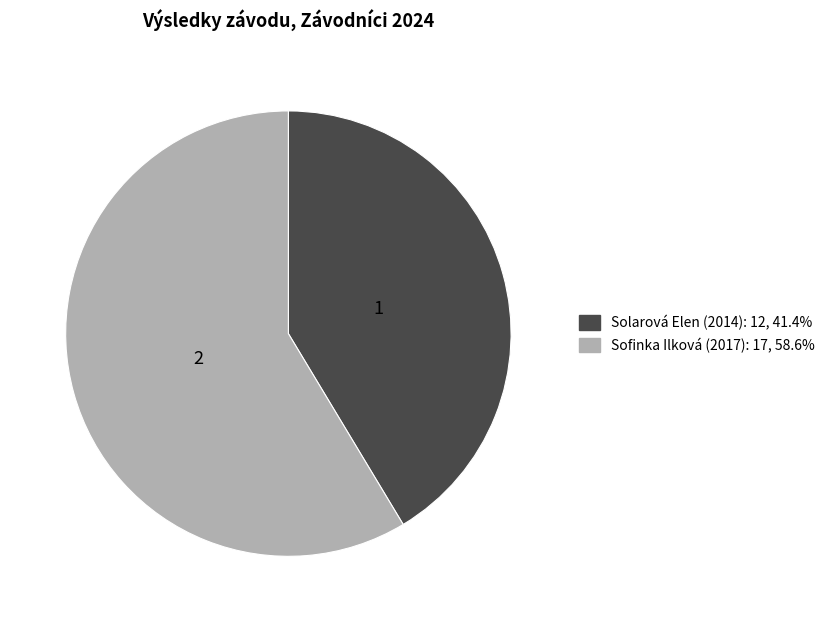

What is the ratio of the value at Solarová Elen (2014) to the value at Sofinka Ilková (2017)?

0.7